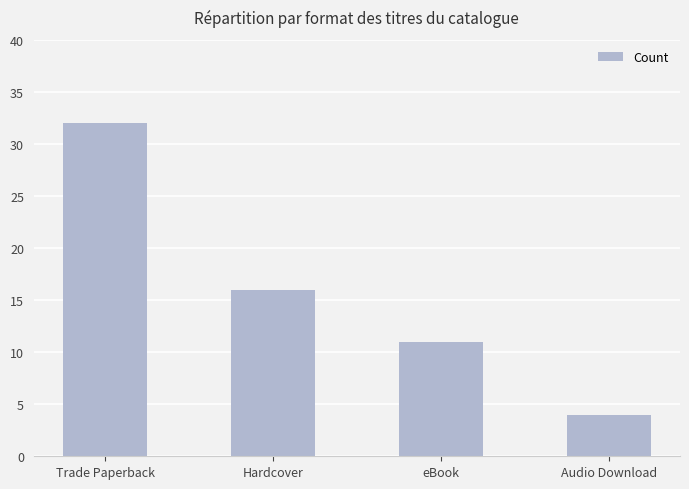

What position from the left is Audio Download?

4